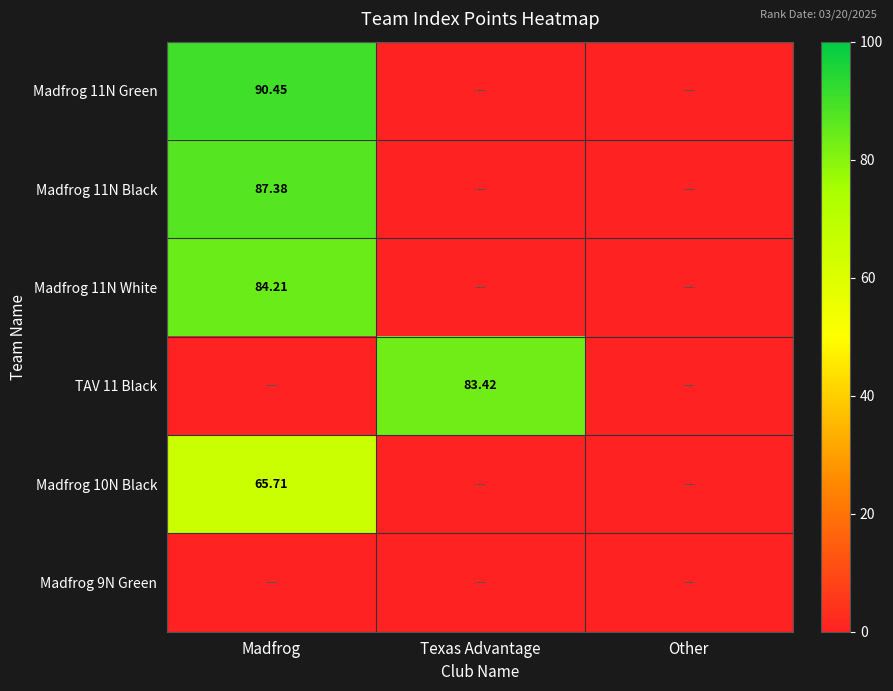

Which series has the widest spread of values?

Madfrog 11N Green